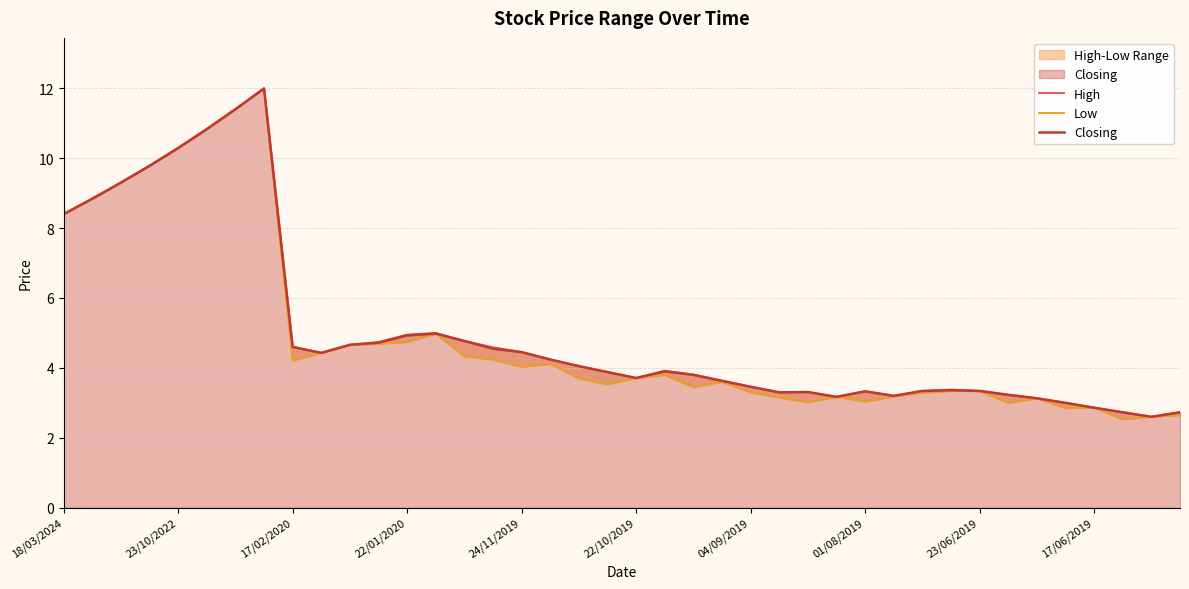

Does the chart have visible grid lines?

Yes